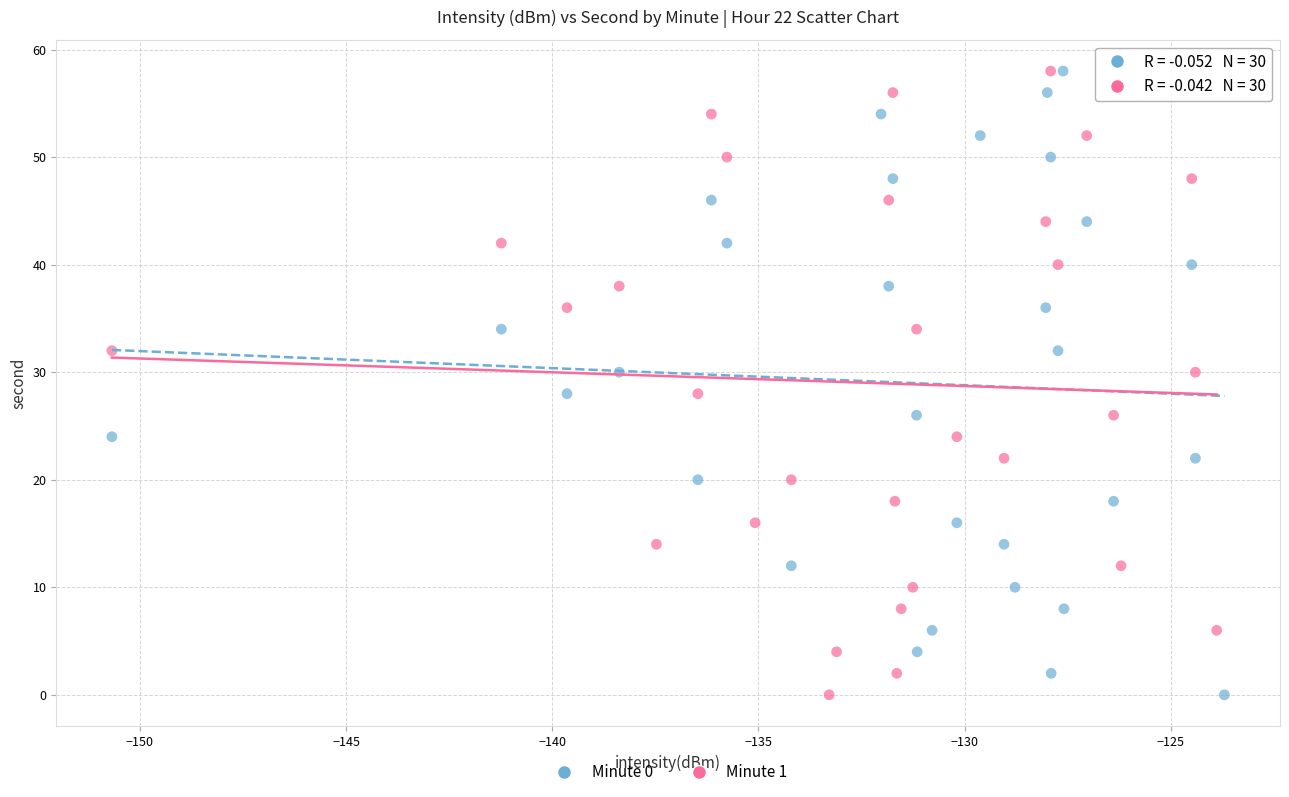

What are all the series names shown in the legend?

Minute 0, Minute 1